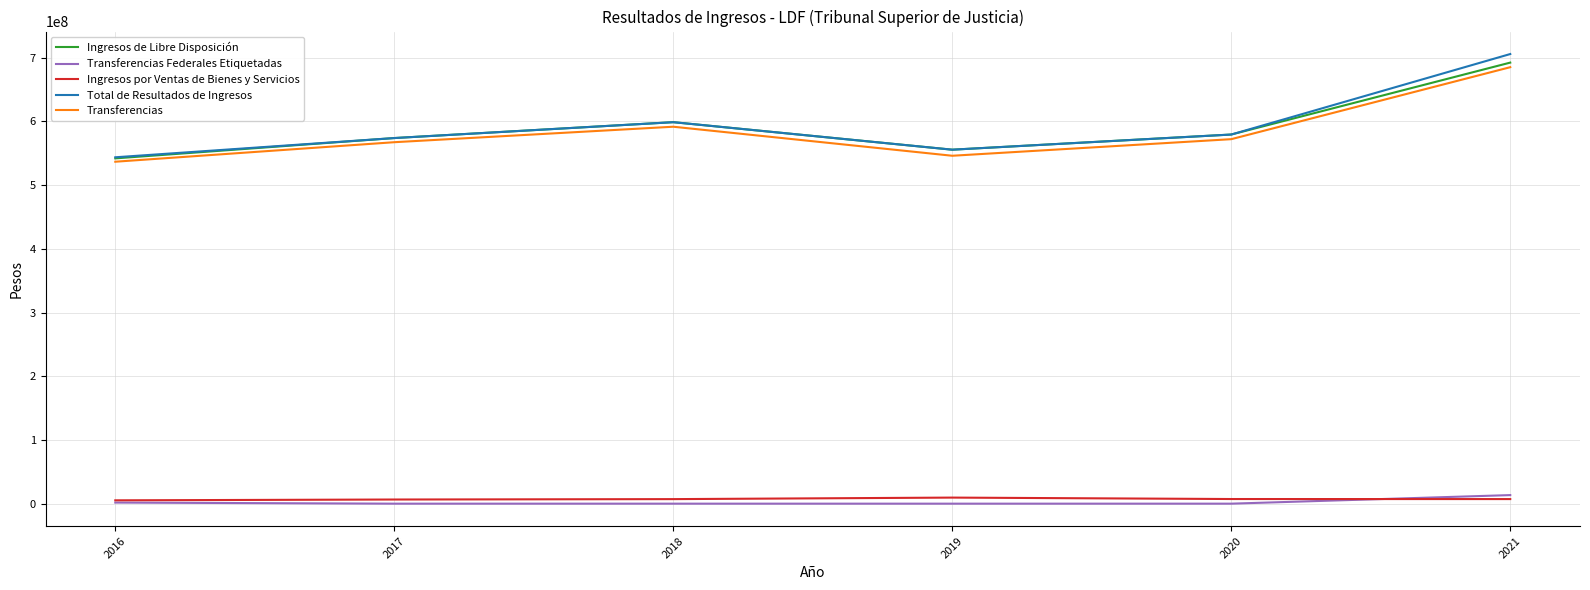

What is the average value of the Transferencias Federales Etiquetadas series?

2527214.1